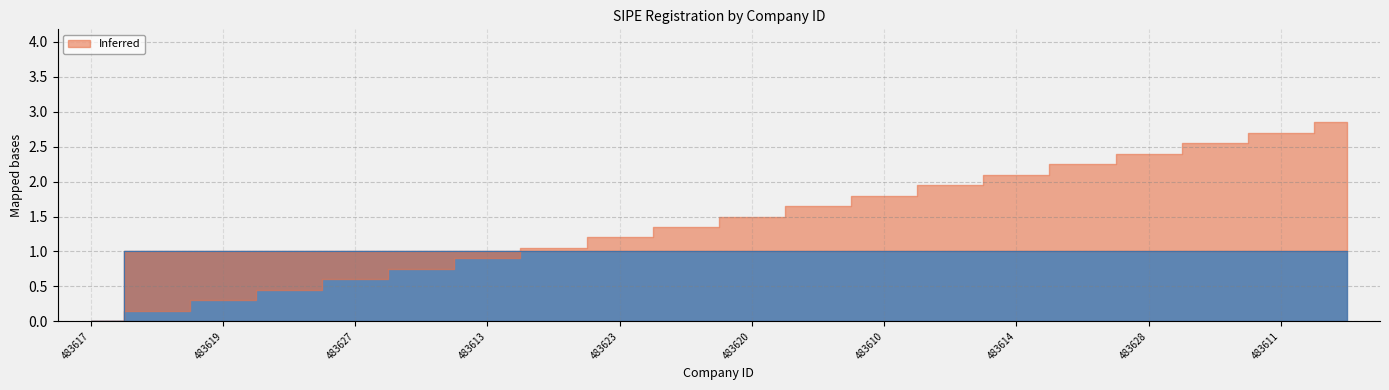

Reading left to right, what are all the values shown in this chart?

483617=0	483625=1	483619=1	483615=1	483627=1	483612=1	483613=1	483626=1	483623=1	483609=1	483620=1	483624=1	483610=1	483618=1	483614=1	483616=1	483628=1	483621=1	483611=1	483622=1